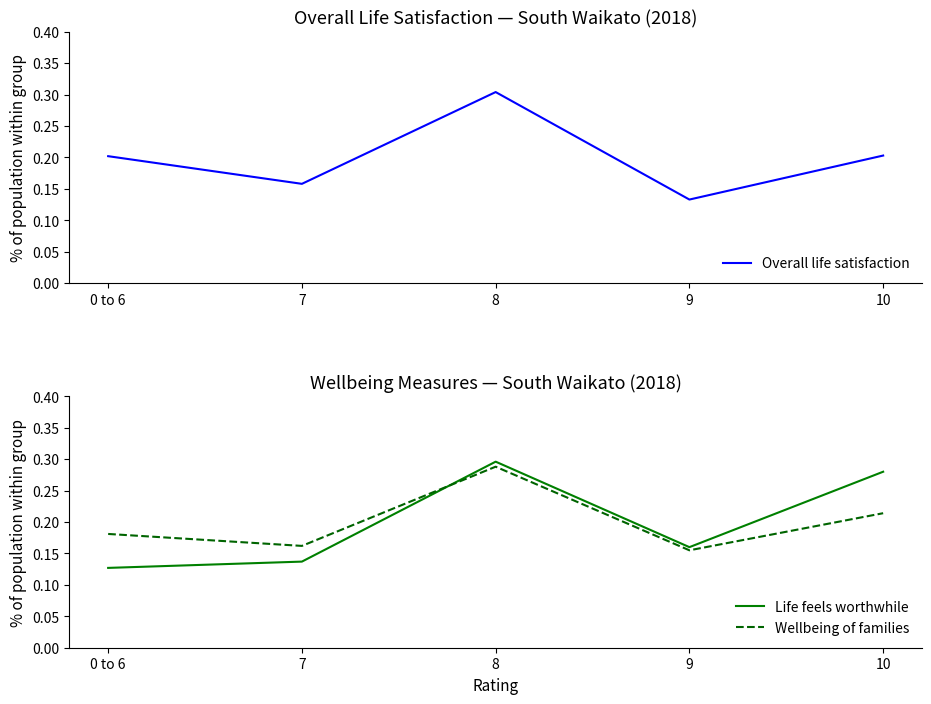

What is the difference between the maximum and minimum values in the Wellbeing of families series?

0.1